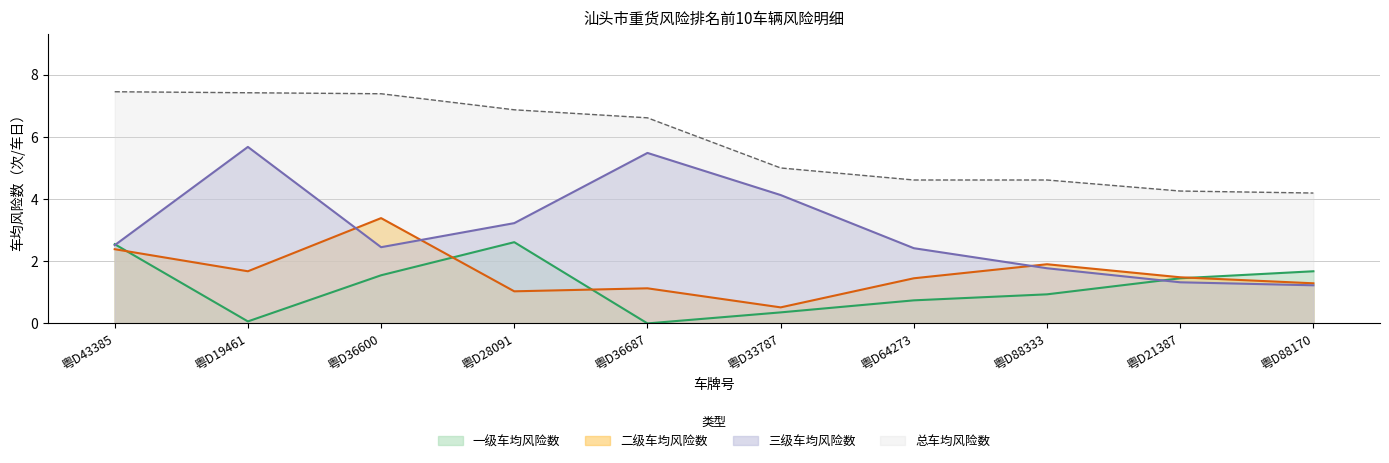

The value of 一级车均风险数 at 粤D88333 is 0.6. True or false?

False